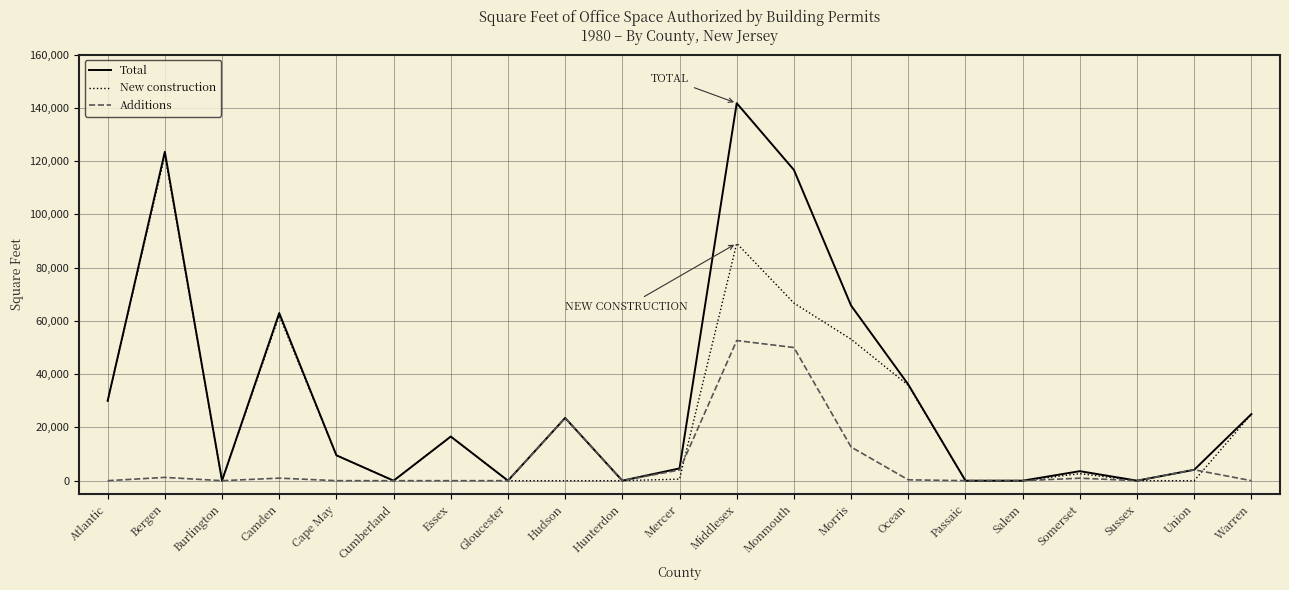

What is the sum of all New construction values?

513227